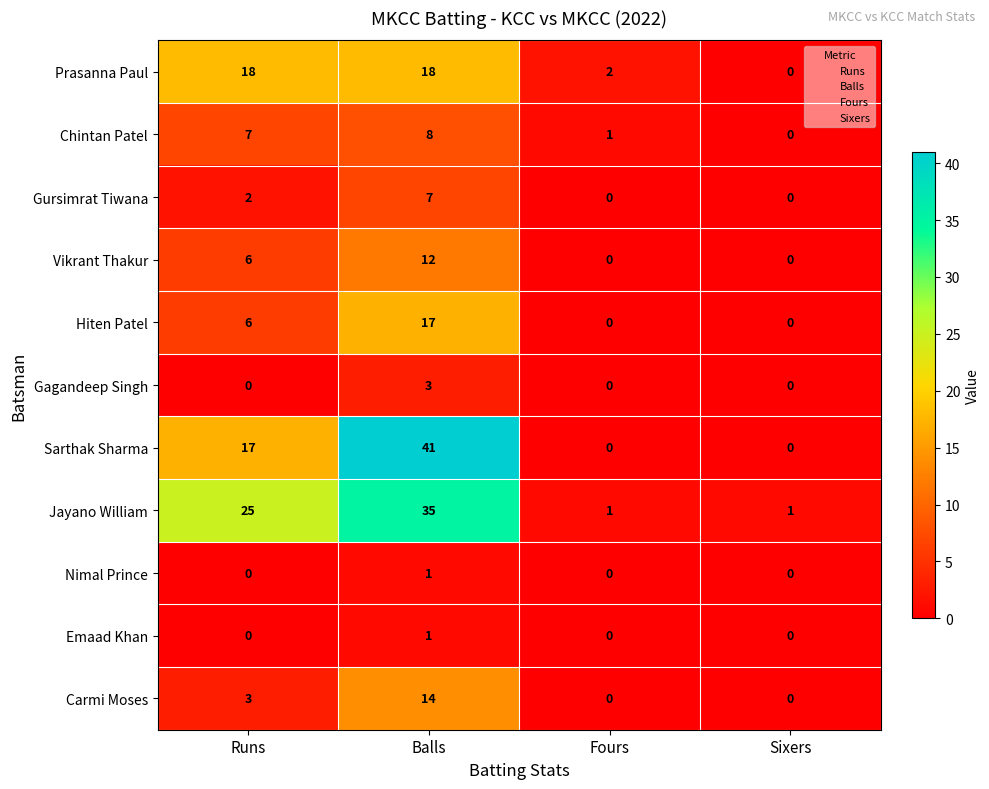

What is the sum of the Sarthak Sharma values at Runs and Sixers?

17